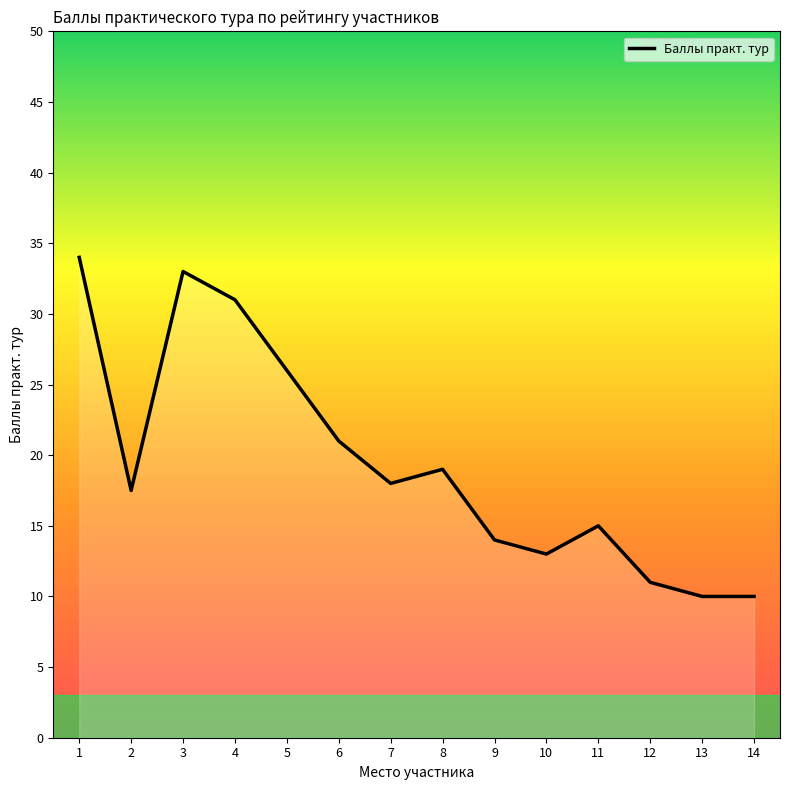

Reading left to right, transcribe all the data shown in this chart.

1=34.0	2=17.5	3=33.0	4=31.0	5=26.0	6=21.0	7=18.0	8=19.0	9=14.0	10=13.0	11=15.0	12=11.0	13=10.0	14=10.0